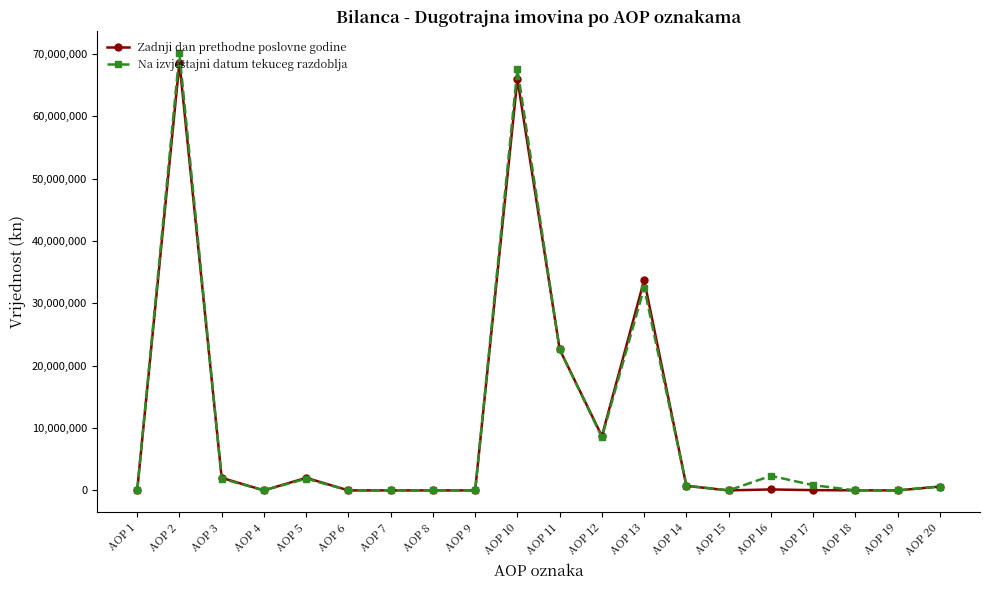

The value of Zadnji dan prethodne poslovne godine at AOP 11 is 30060137. True or false?

False